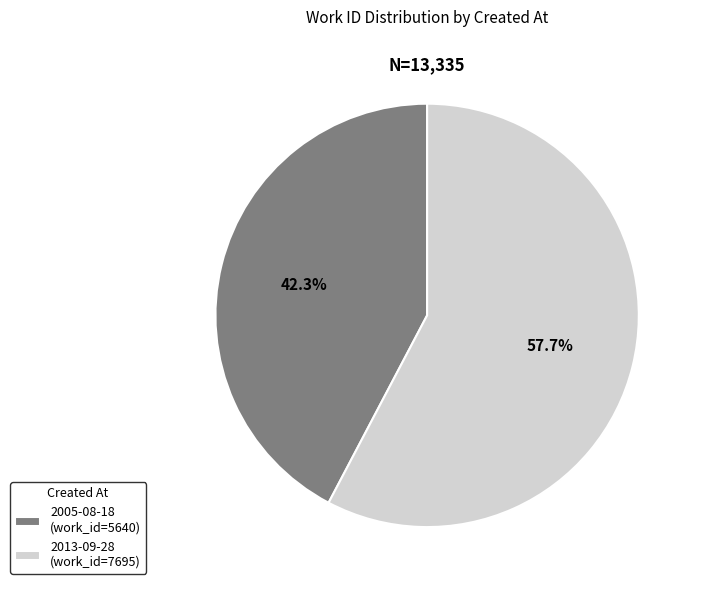

What percentage is the 2005-08-18 slice, to the nearest percent?

42%